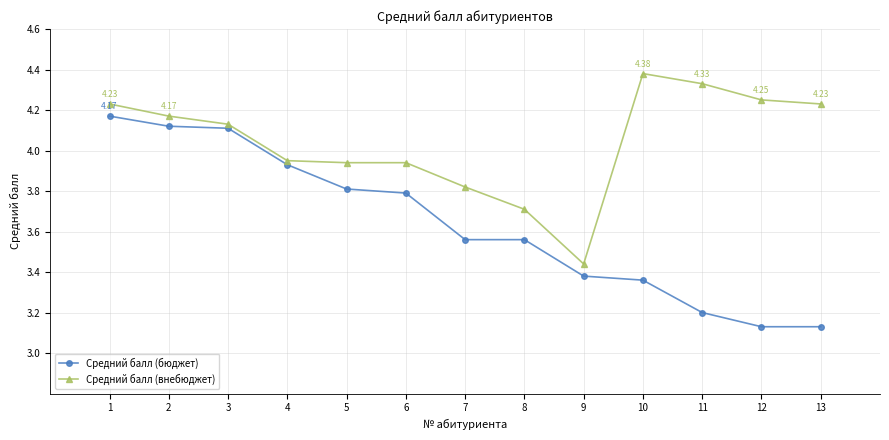

True or false: Средний балл (внебюджет) has more than 2 interior local peaks.

False